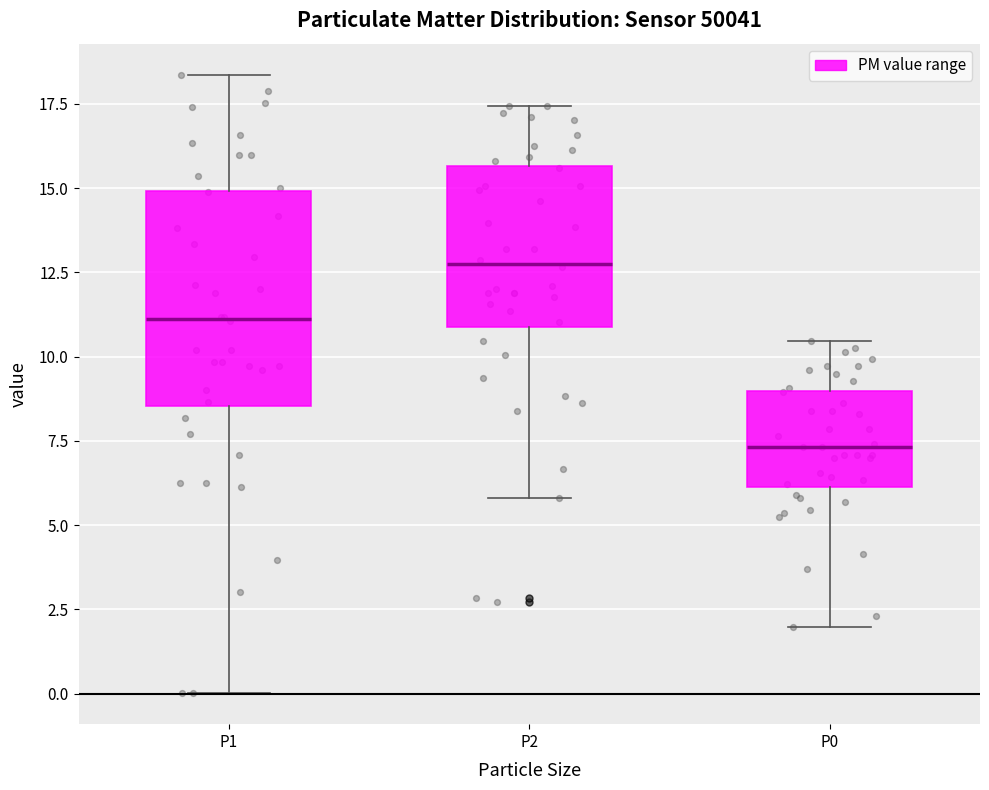

Reading left to right, transcribe this box plot: for each box, give where its median line is, the range the box spans, and where its two whiskers end, as read against the y-axis. The values are not printed on the chart, so give them approximately, as read against the axis.

P1: median 11.0, box 8.5 to 15.0, whiskers 0.0 to 18.5
P2: median 13.0, box 11.0 to 15.5, whiskers 6.0 to 17.5
P0: median 7.5, box 6.0 to 9.0, whiskers 2.0 to 10.5